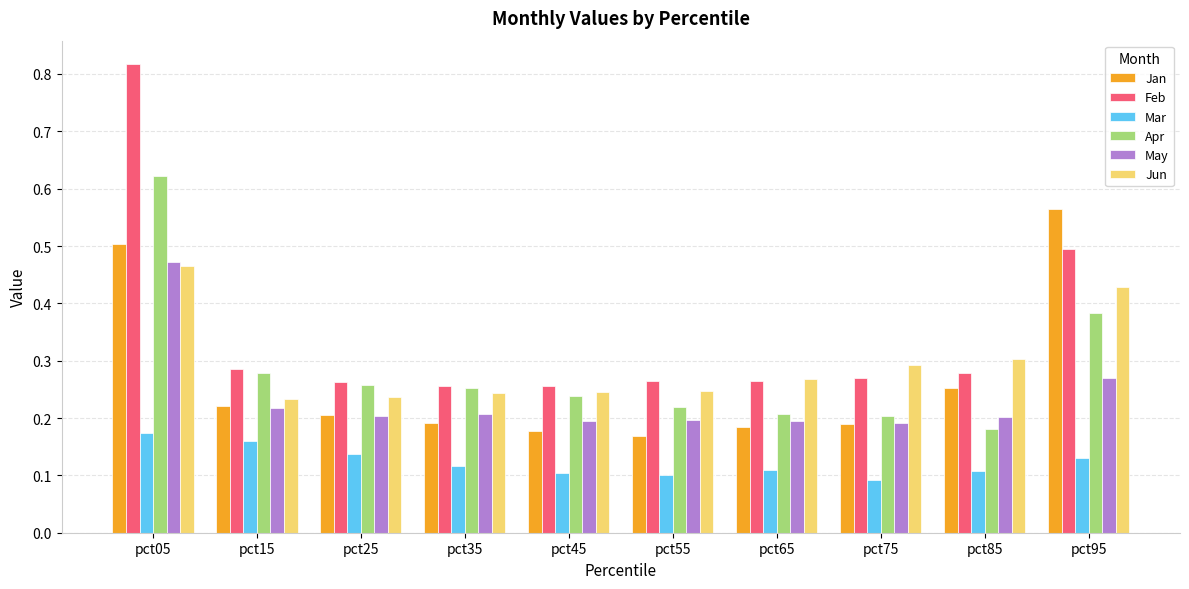

True or false: Jun has a value of 0.1 at pct65.

False